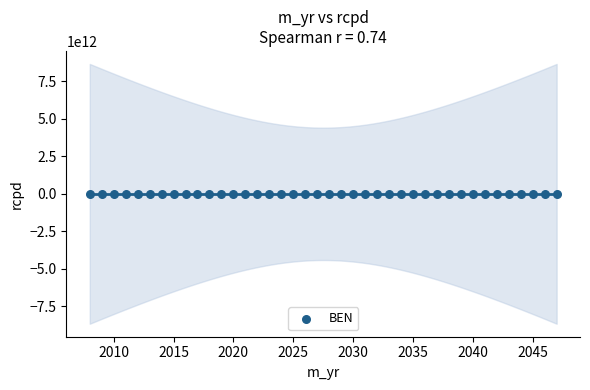

What is the range of Y values (max minus min)?

183829875.8